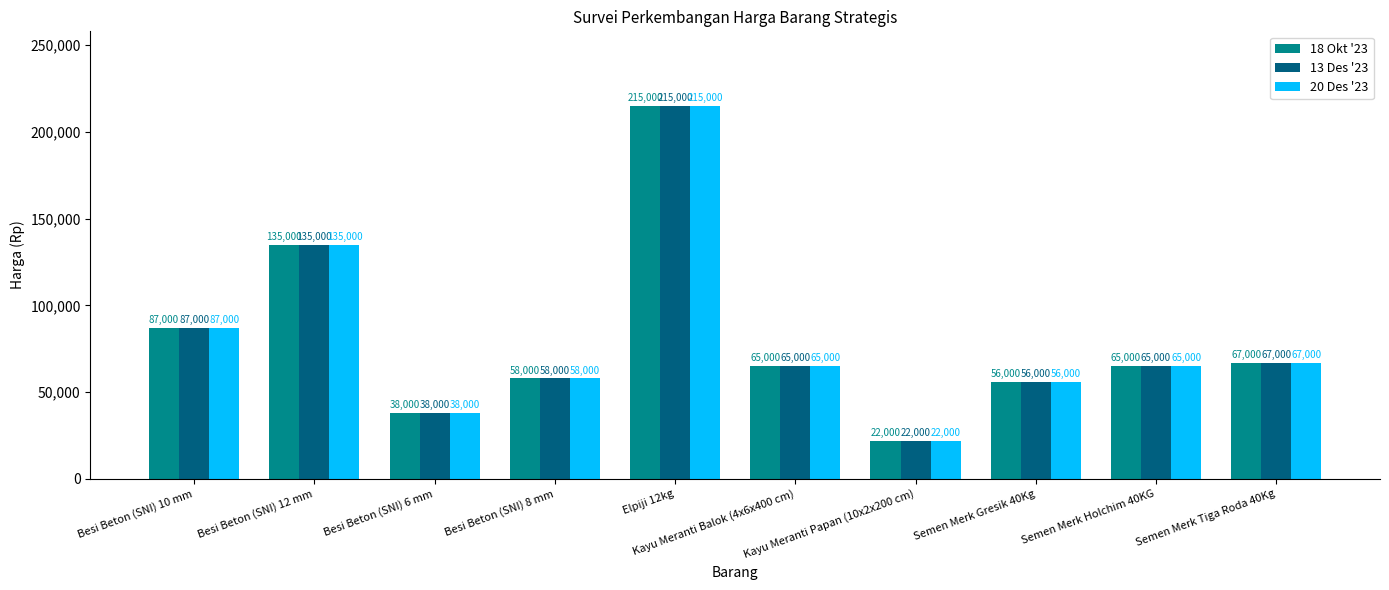

What position from the right is Semen Merk Holchim 40KG?

2